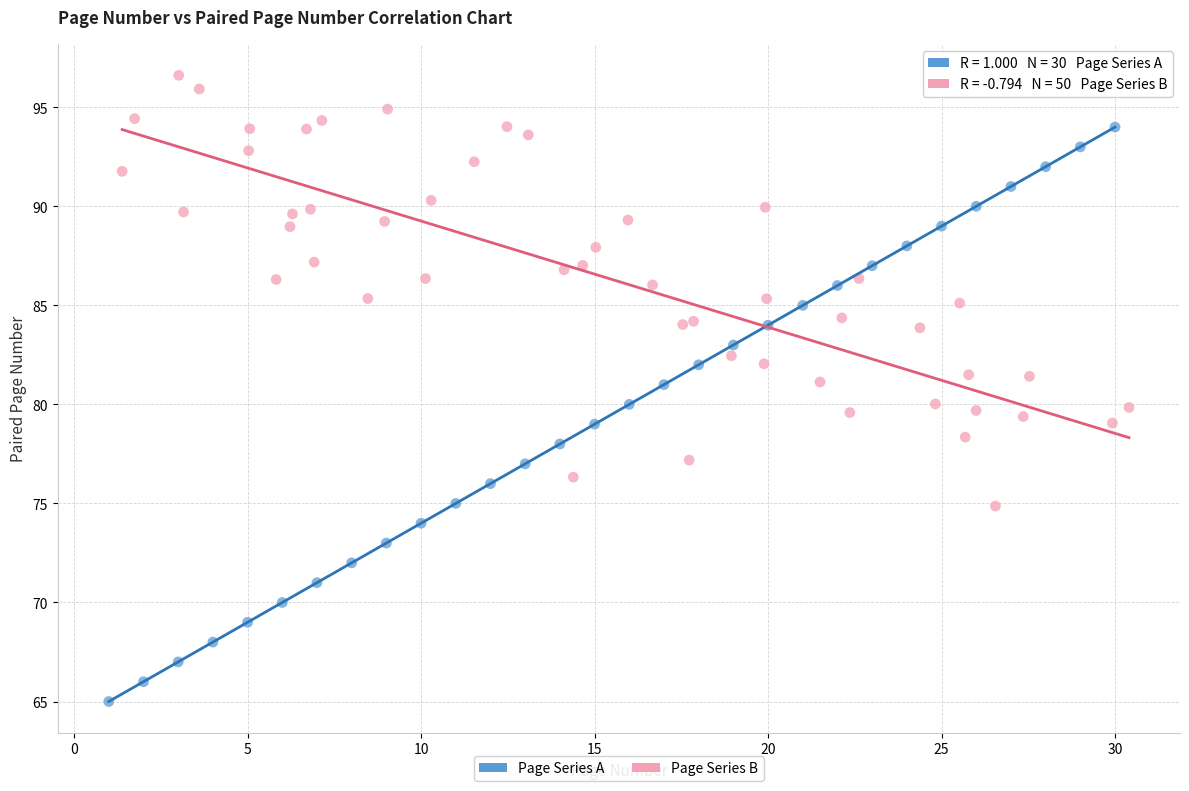

Which series contains the highest Y value?

Page Series B